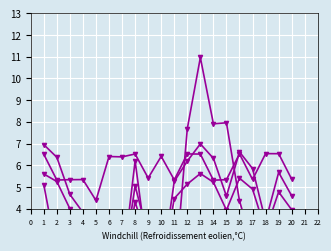

Which series has the largest total across all categories?

sata